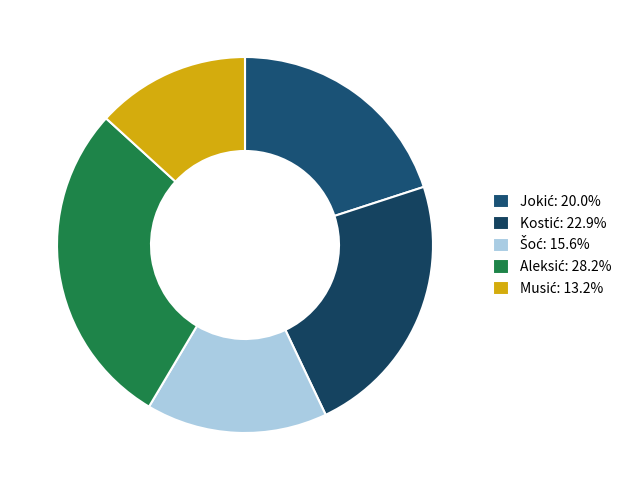

To the nearest percent, what portion does Jokić represent?

20%